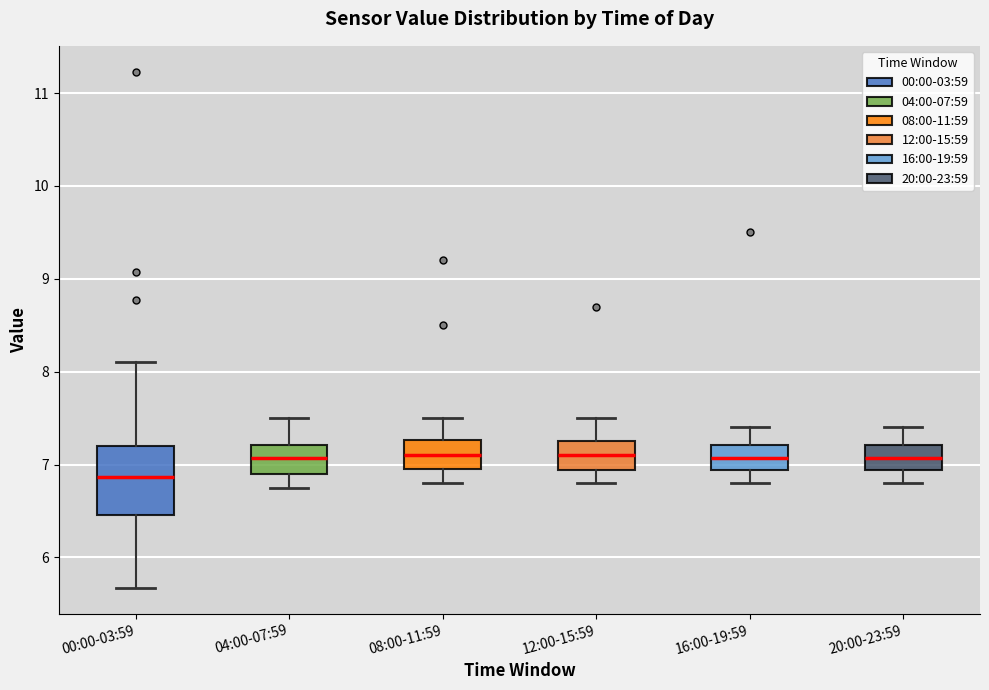

Which box is the tallest, from its lower edge to its upper edge?

00:00-03:59